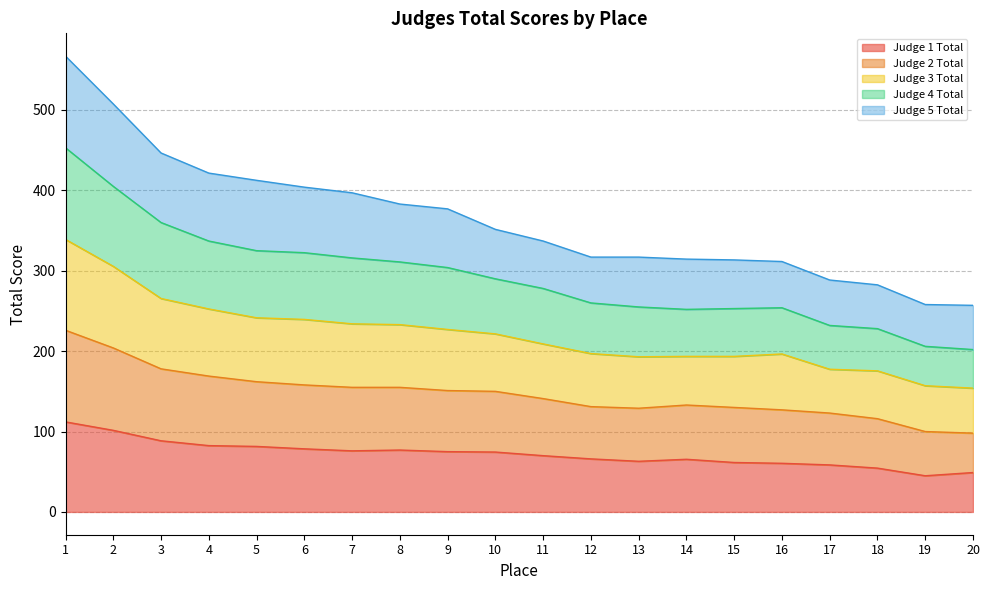

What are all the series names shown in the legend?

Judge 1 Total, Judge 2 Total, Judge 3 Total, Judge 4 Total, Judge 5 Total